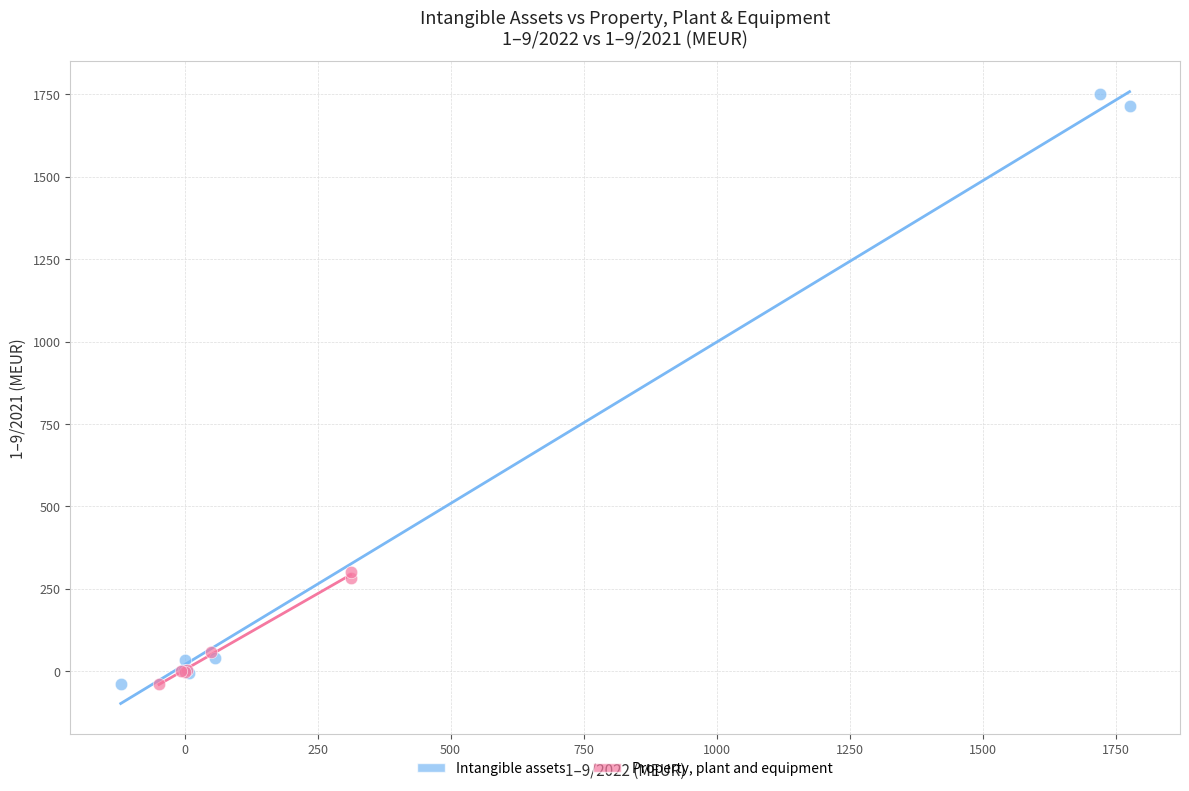

Which series has the largest Y range (max minus min)?

Intangible assets